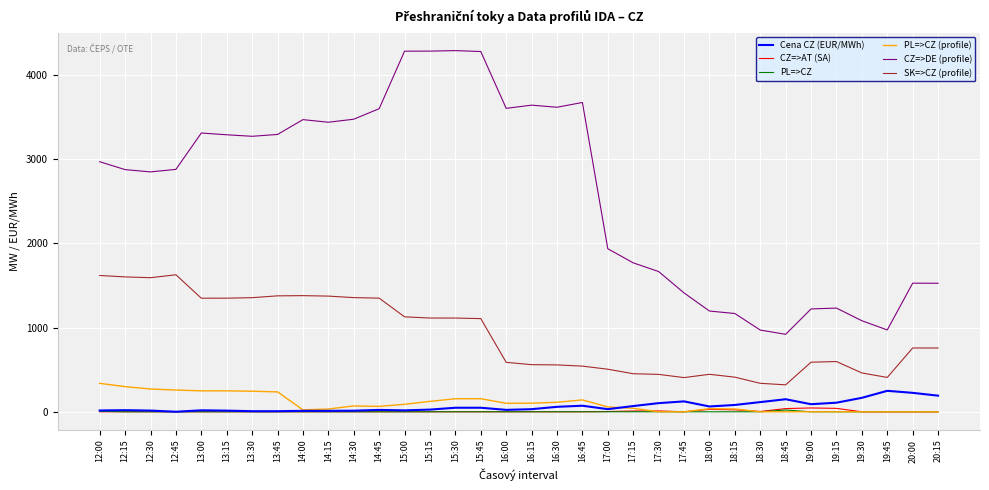

Does the chart display data point markers on the line(s)?

No